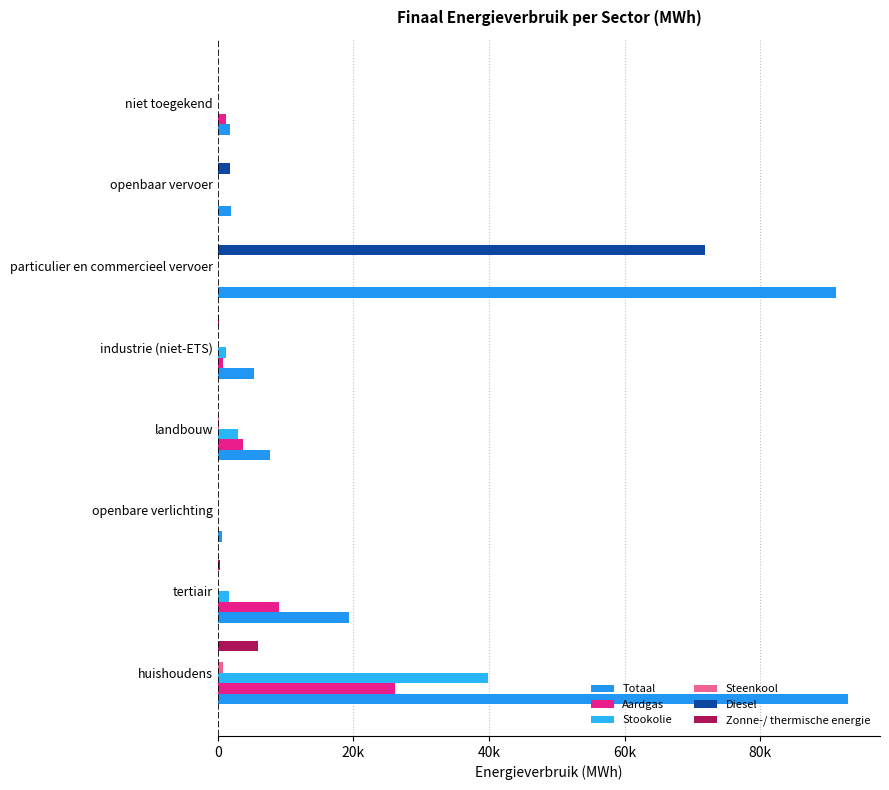

Reading left to right, list all the values displayed in this chart.

Totaal: 93005.3	19311.1	611.1	7679.6	5372.9	91224.2	1930.8	1783.5
Aardgas: 26102.4	8963.8	0.0	3653.3	748.9	9.0	0.0	1266.6
Stookolie: 39829.8	1643.9	0.0	2964.7	1257.1	0.0	0.0	0.0
Steenkool: 754.3	0.0	0.0	129.2	3.8	0.0	0.0	0.0
Diesel: 0.0	0.0	0.0	0.0	0.0	71862.9	1838.9	0.0
Zonne-/ thermische energie: 5932.4	376.2	0.0	0.0	191.9	0.0	0.0	0.0